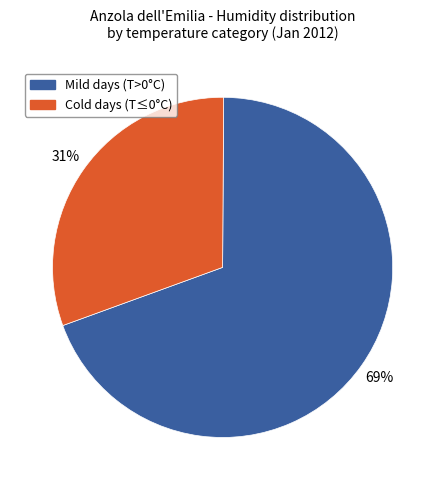

Does any single category account for the majority?

Yes